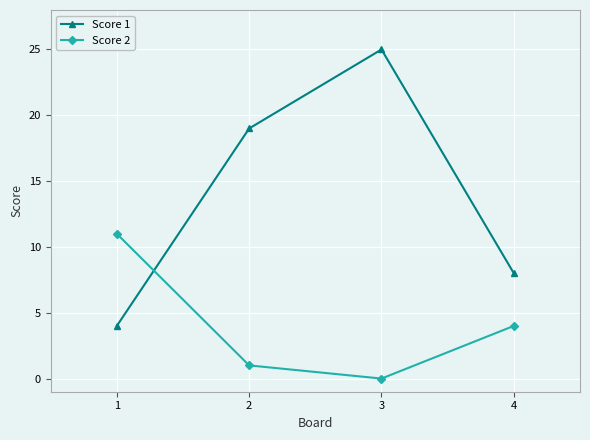

Does the chart display data point markers on the line(s)?

Yes